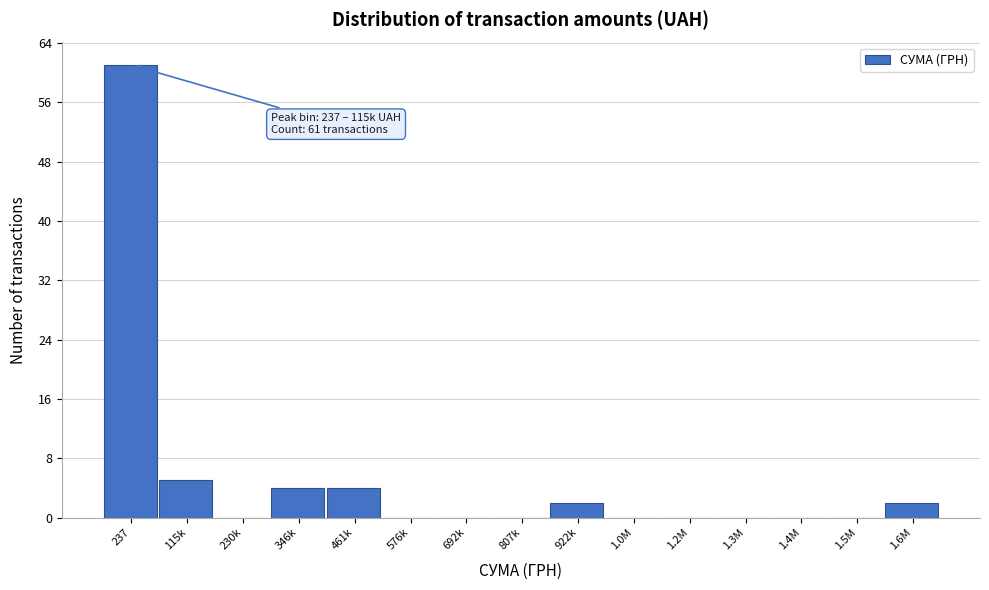

Reading left to right, transcribe all the data shown in this chart.

237=61	115k=5	230k=0	346k=4	461k=4	576k=0	692k=0	807k=0	922k=2	1.0M=0	1.2M=0	1.3M=0	1.4M=0	1.5M=0	1.6M=2